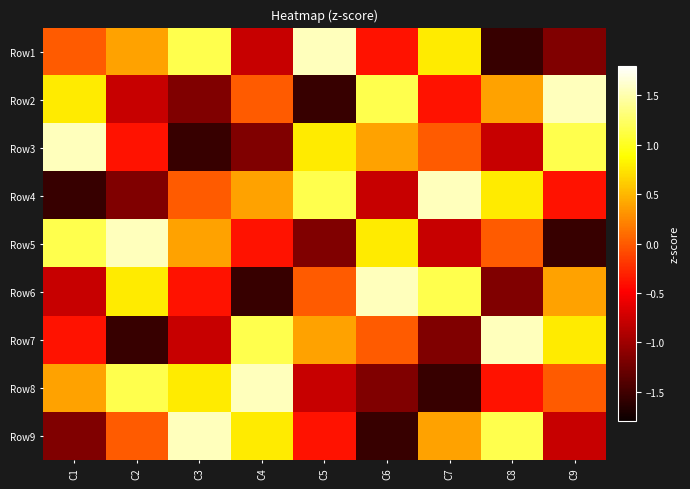

Reading left to right, list all the values displayed in this chart.

Row1: C1=0.0	C2=0.4	C3=1.2	C4=-0.8	C5=1.5	C6=-0.4	C7=0.8	C8=-1.5	C9=-1.2
Row2: C1=0.8	C2=-0.8	C3=-1.2	C4=0.0	C5=-1.5	C6=1.2	C7=-0.4	C8=0.4	C9=1.5
Row3: C1=1.5	C2=-0.4	C3=-1.5	C4=-1.2	C5=0.8	C6=0.4	C7=0.0	C8=-0.8	C9=1.2
Row4: C1=-1.5	C2=-1.2	C3=0.0	C4=0.4	C5=1.2	C6=-0.8	C7=1.5	C8=0.8	C9=-0.4
Row5: C1=1.2	C2=1.5	C3=0.4	C4=-0.4	C5=-1.2	C6=0.8	C7=-0.8	C8=0.0	C9=-1.5
Row6: C1=-0.8	C2=0.8	C3=-0.4	C4=-1.5	C5=0.0	C6=1.5	C7=1.2	C8=-1.2	C9=0.4
Row7: C1=-0.4	C2=-1.5	C3=-0.8	C4=1.2	C5=0.4	C6=0.0	C7=-1.2	C8=1.5	C9=0.8
Row8: C1=0.4	C2=1.2	C3=0.8	C4=1.5	C5=-0.8	C6=-1.2	C7=-1.5	C8=-0.4	C9=0.0
Row9: C1=-1.2	C2=0.0	C3=1.5	C4=0.8	C5=-0.4	C6=-1.5	C7=0.4	C8=1.2	C9=-0.8